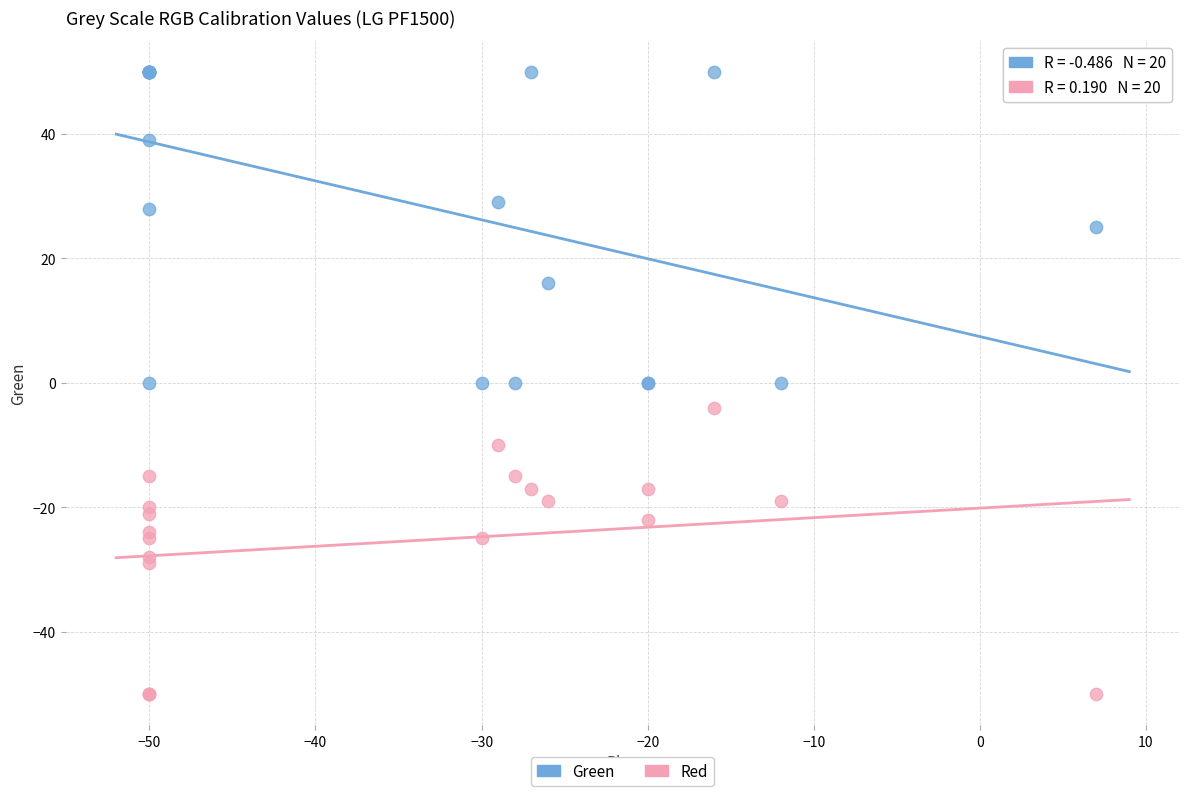

Which series reaches the maximum Y coordinate?

Green